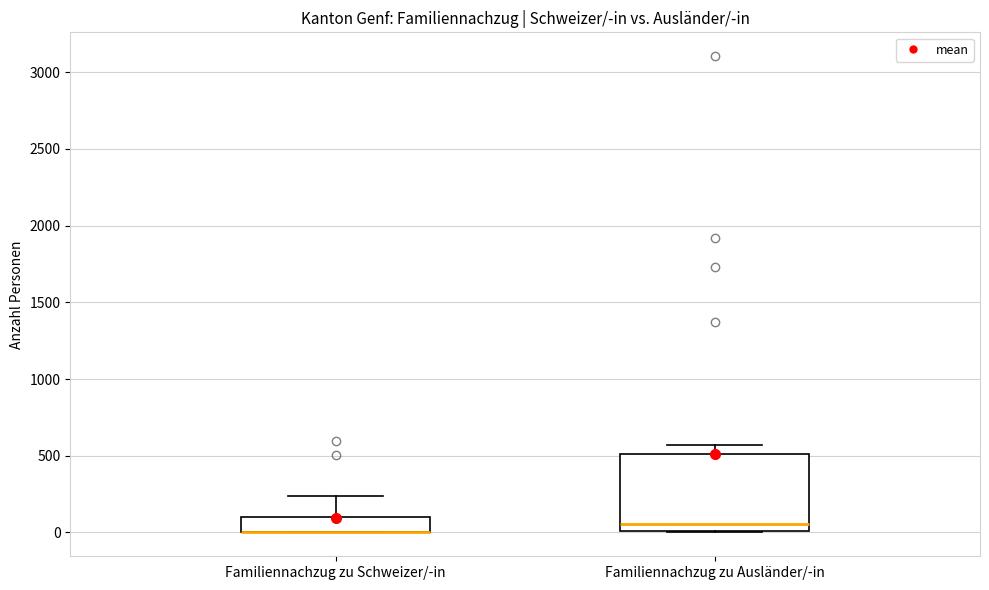

Reading left to right, transcribe this box plot: for each box, give where its median line is, the range the box spans, and where its two whiskers end, as read against the y-axis. The values are not printed on the chart, so give them approximately, as read against the axis.

Familiennachzug zu Schweizer/-in: median 0 (drawn on the box's lower edge), box 0 to 100, whiskers 0 to 250
Familiennachzug zu Ausländer/-in: median 50, box 0 to 500, whiskers 0 to 550